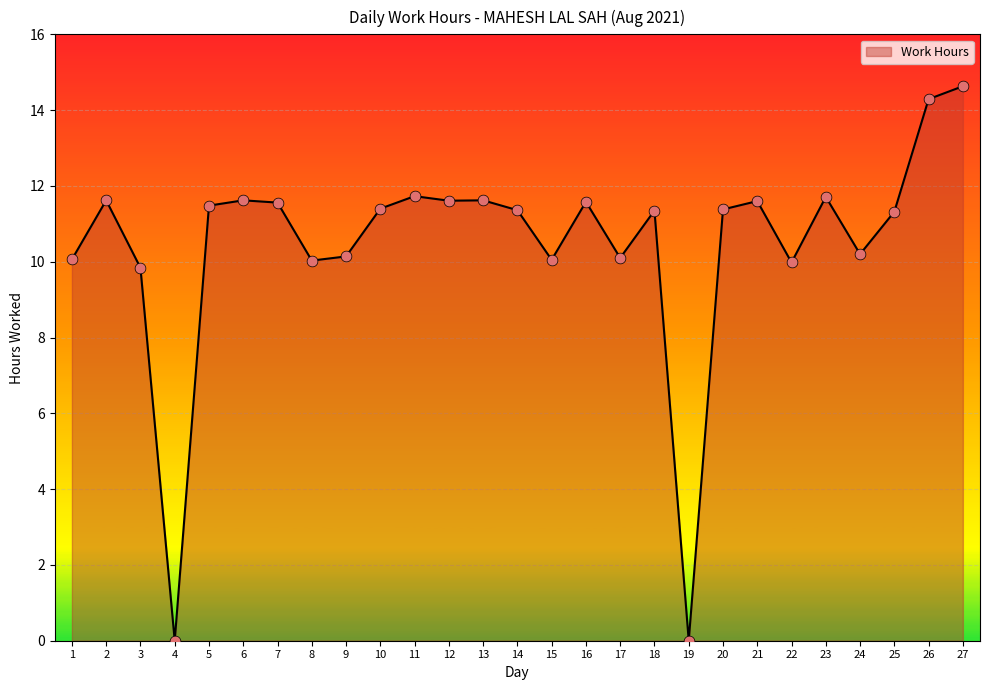

What is the ratio of the value at 13 to the value at 12?

1.0